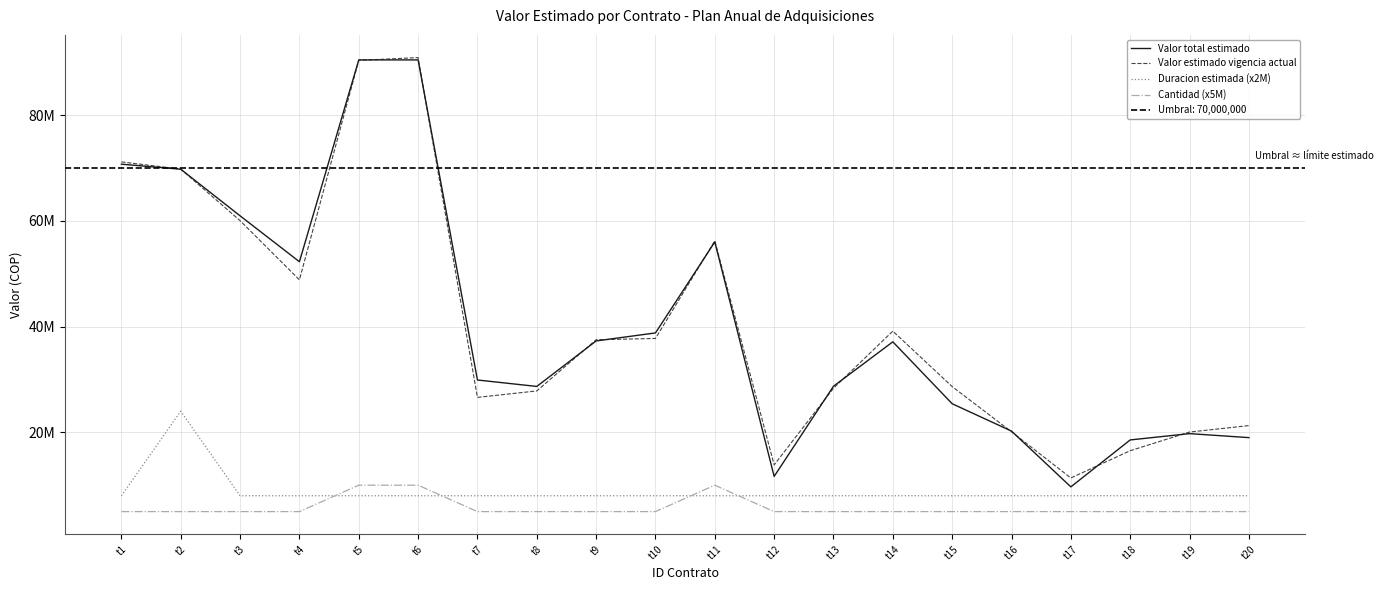

How many interior local peaks does the Cantidad (x5M) series have?

1